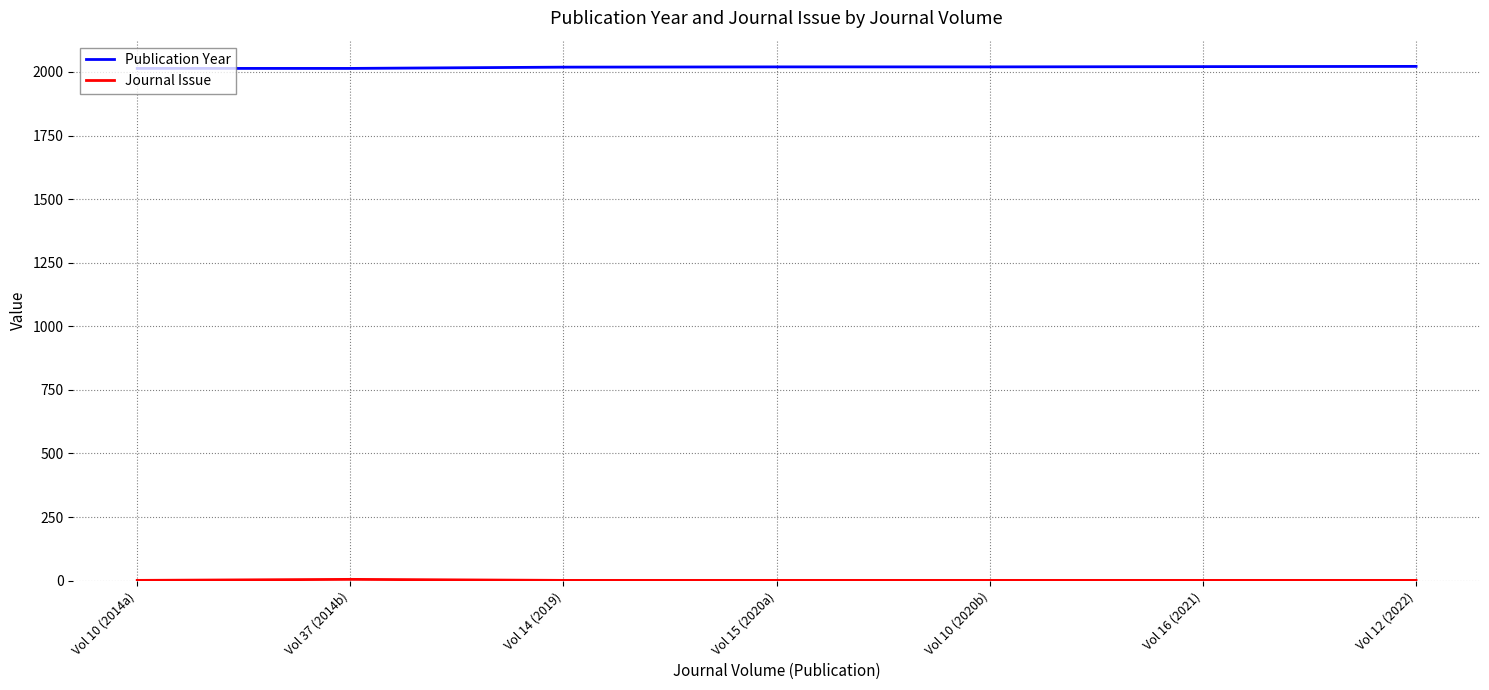

What is the average value of the Publication Year series?

2019